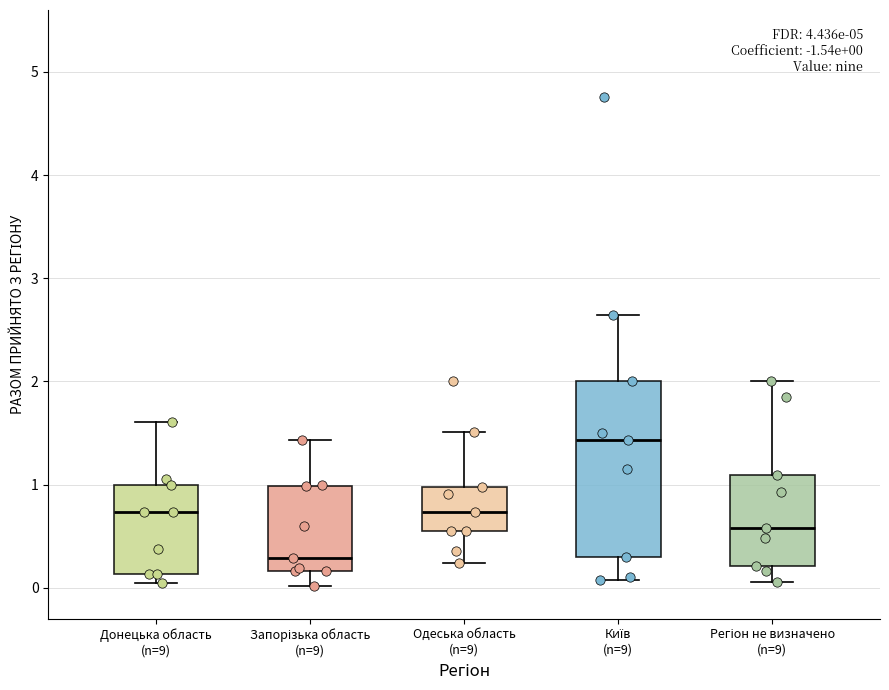

Which box has the lowest median line?

Запорізька область (n=9)